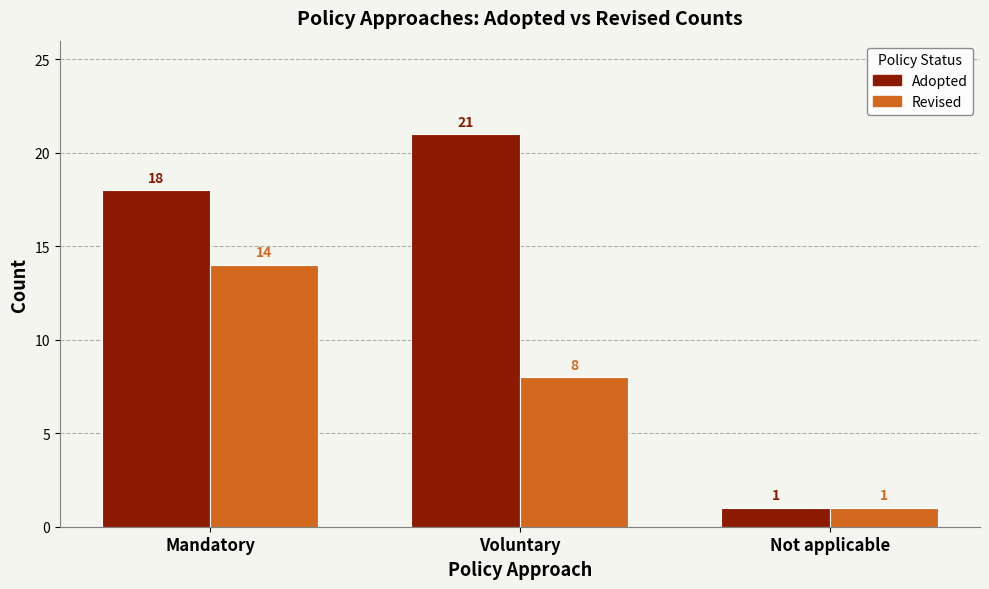

What is the value of the Adopted bar at the 1st from the left?

18